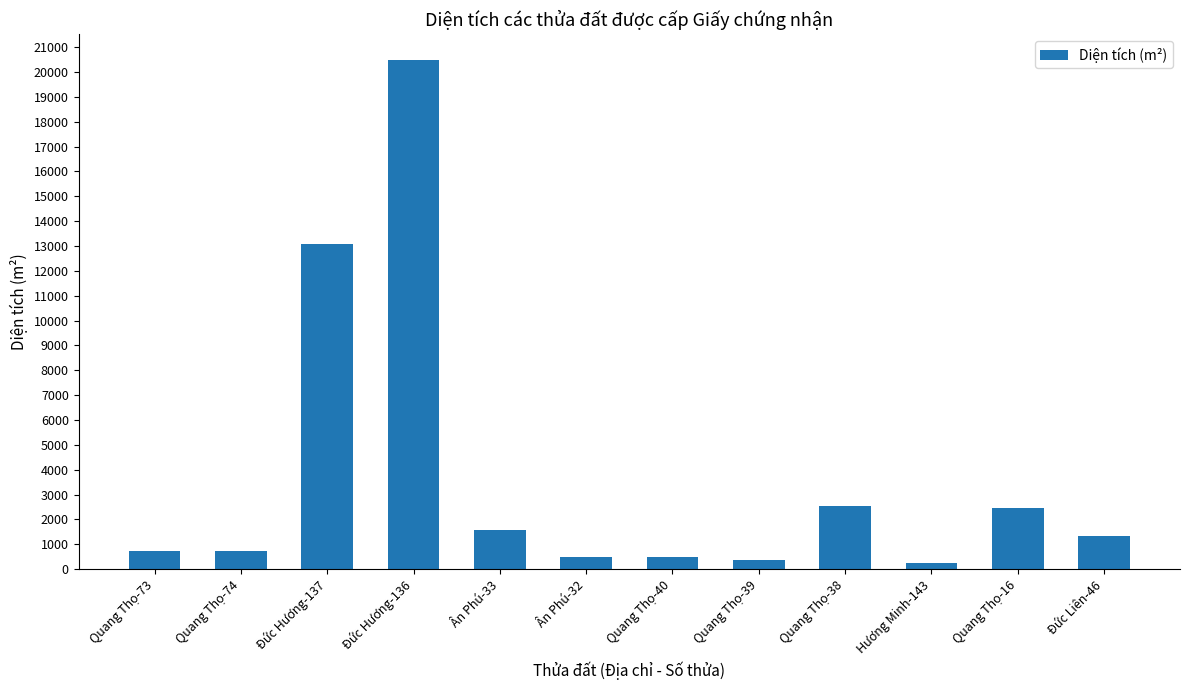

What is the sum of all values?

44541.0